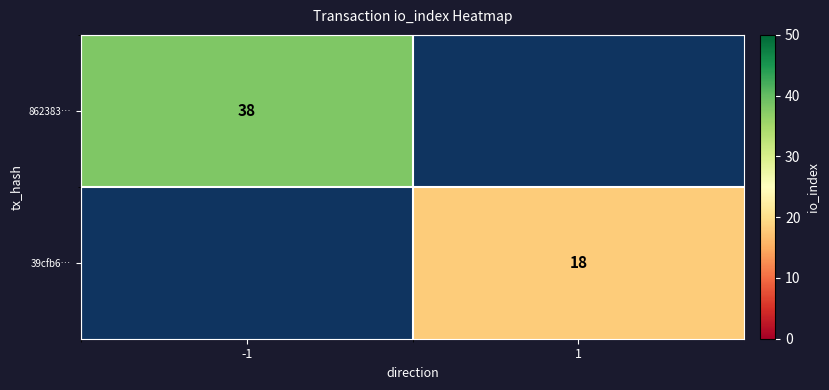

True or false: 862383… has a value of 63 at -1.

False